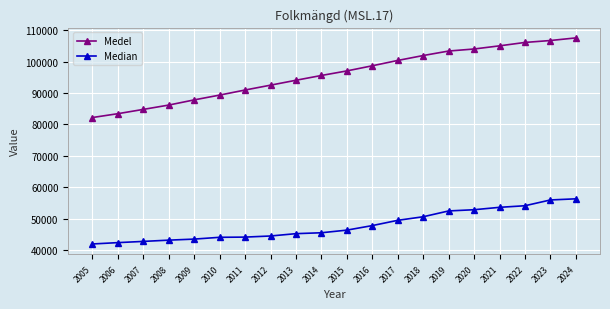

Does the chart have visible grid lines?

Yes